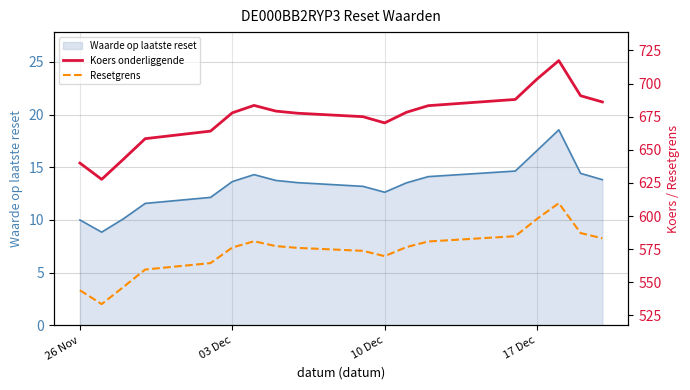

True or false: Koers onderliggende has a value of 640.0 at 26 Nov.

True